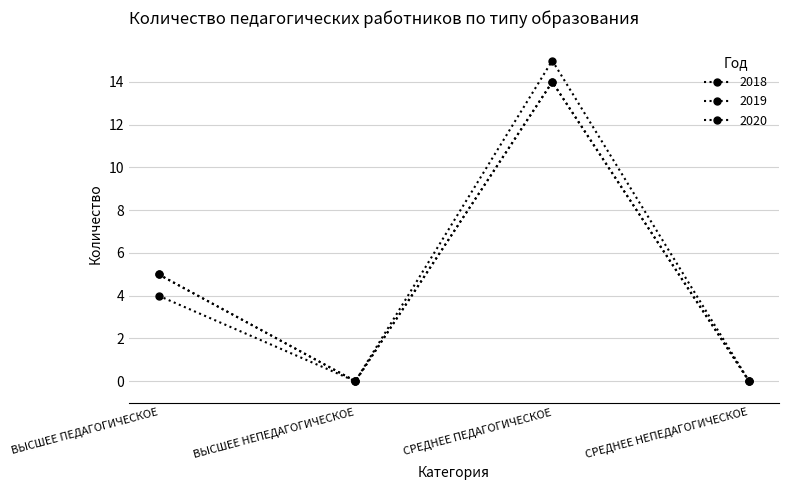

Is this an area chart (filled region under the line)?

No